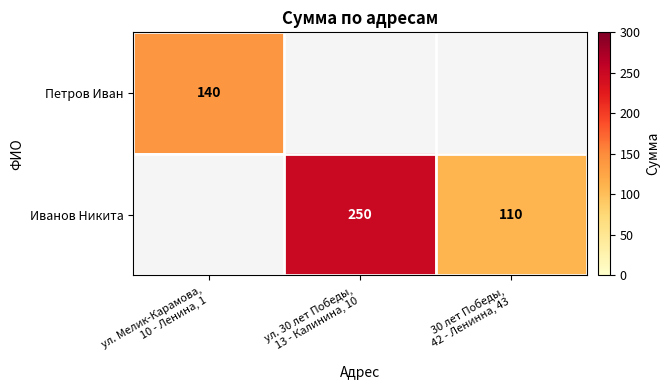

At which category does the chart reach its peak across all series?

ул. 30 лет Победы,
13 - Калинина, 10